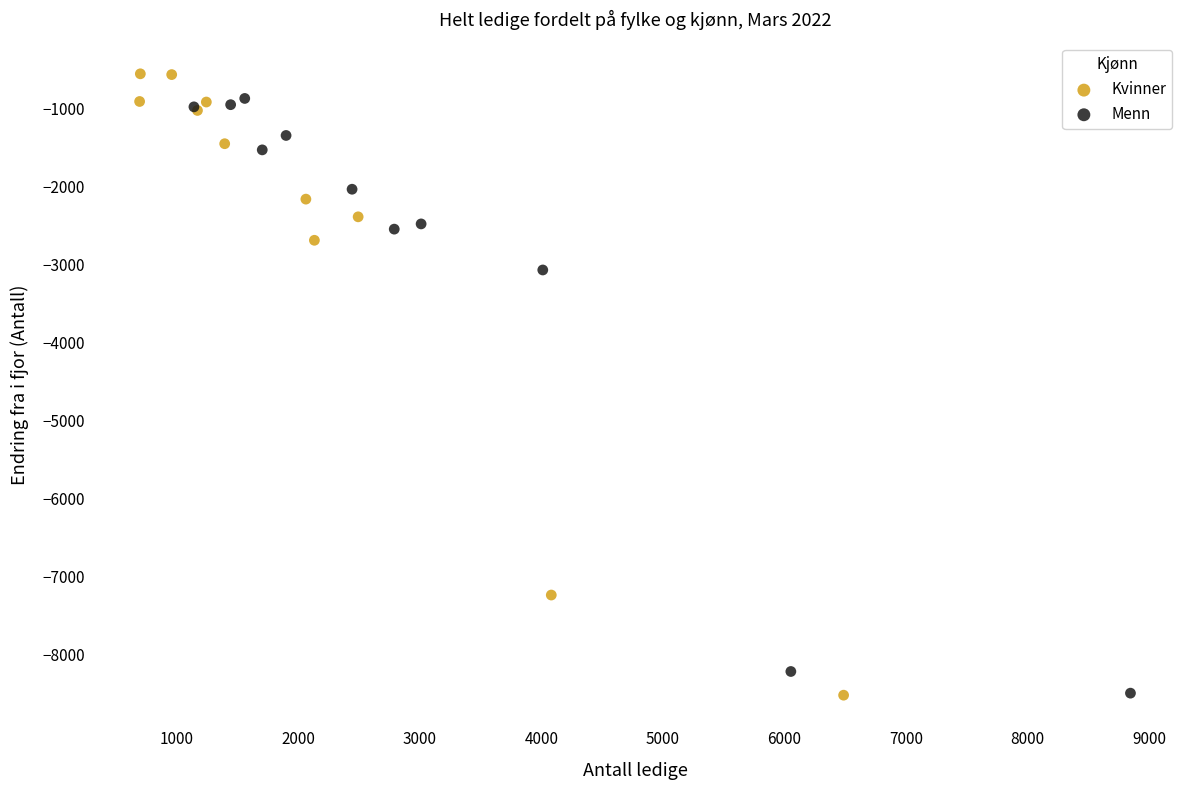

Which series has the widest spread of Y values?

Kvinner